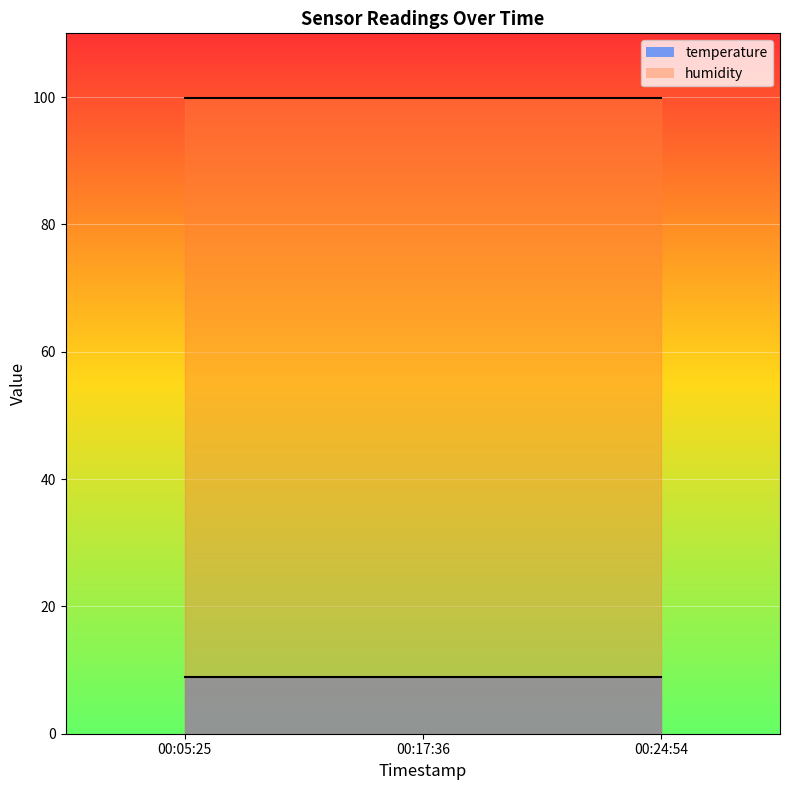

At 2023-04-16T00:24:54, list the series in order from smallest to largest.

temperature, humidity